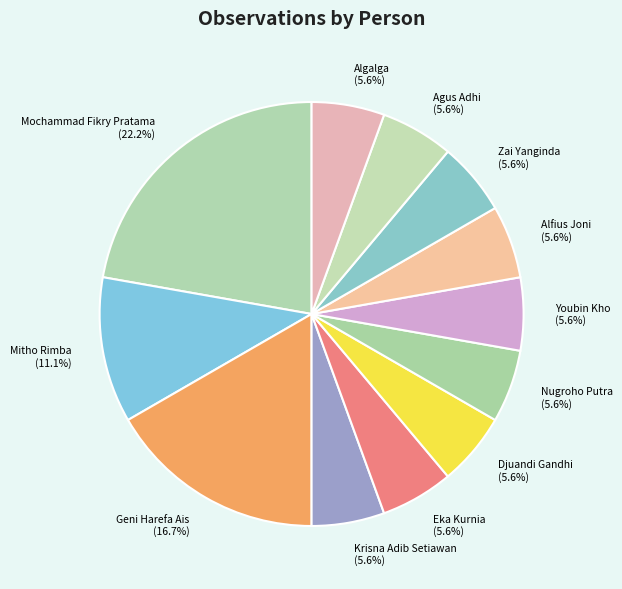

Is there a majority slice in this chart?

No